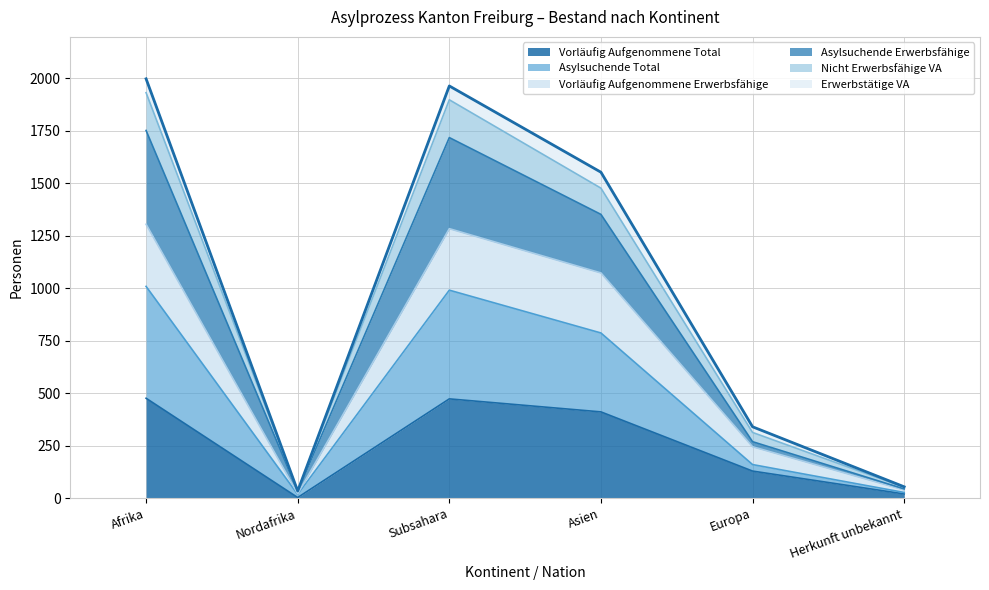

Is it true that Vorläufig Aufgenommene Total equals 713 at Asien?

False